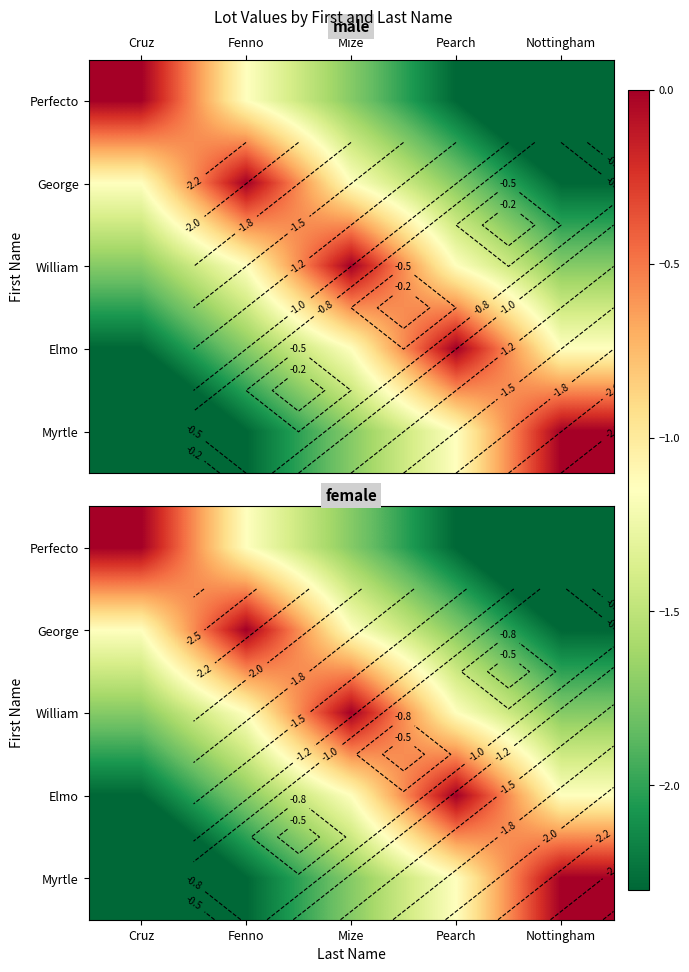

What is the smallest value displayed?

-2.8